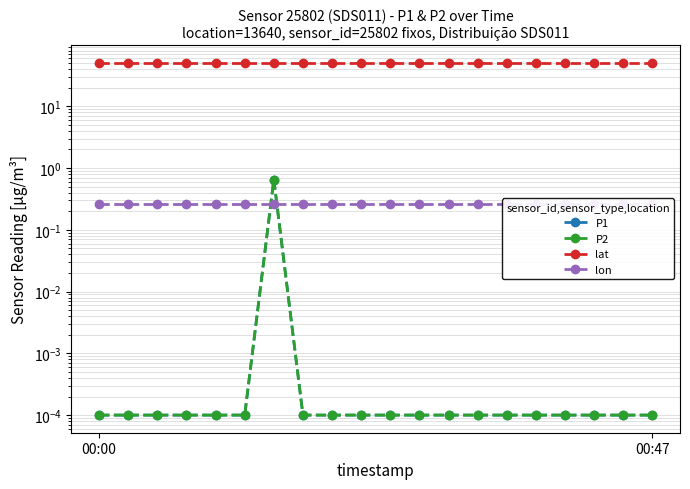

True or false: P2 has more than 2 interior local peaks.

False